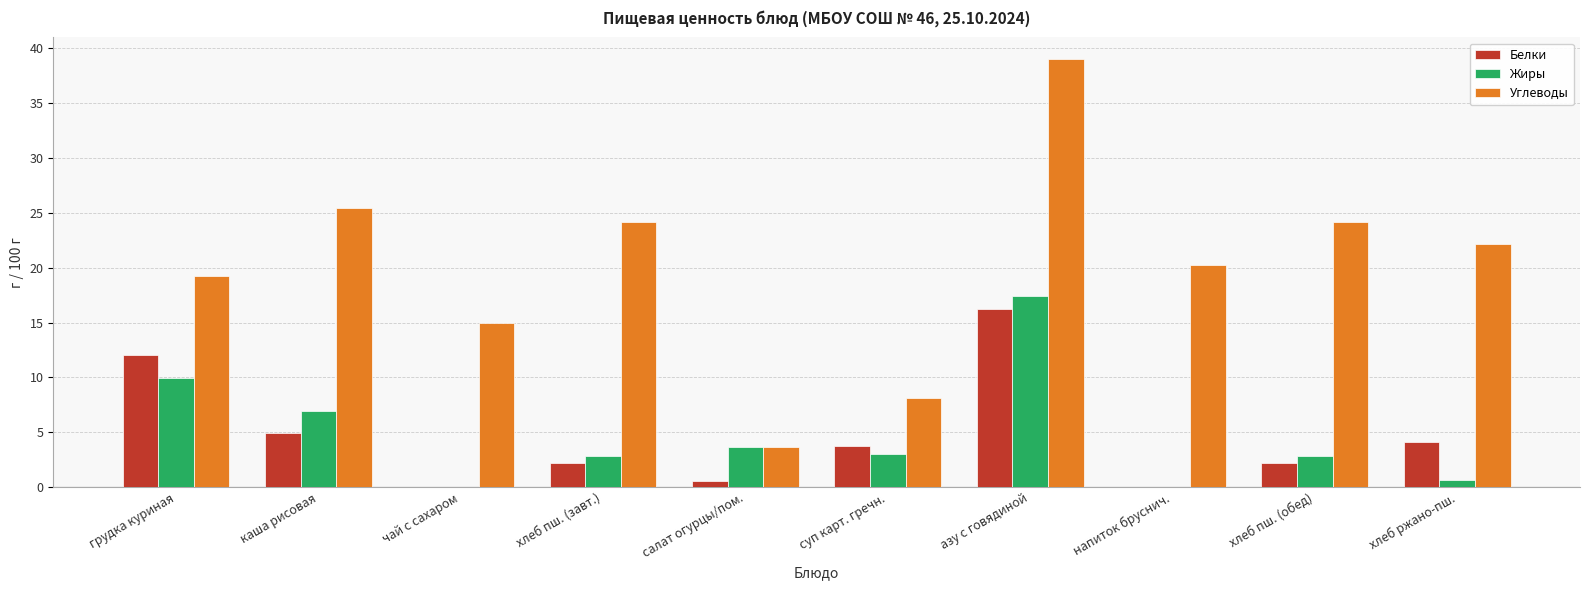

How many groups of bars are there?

10